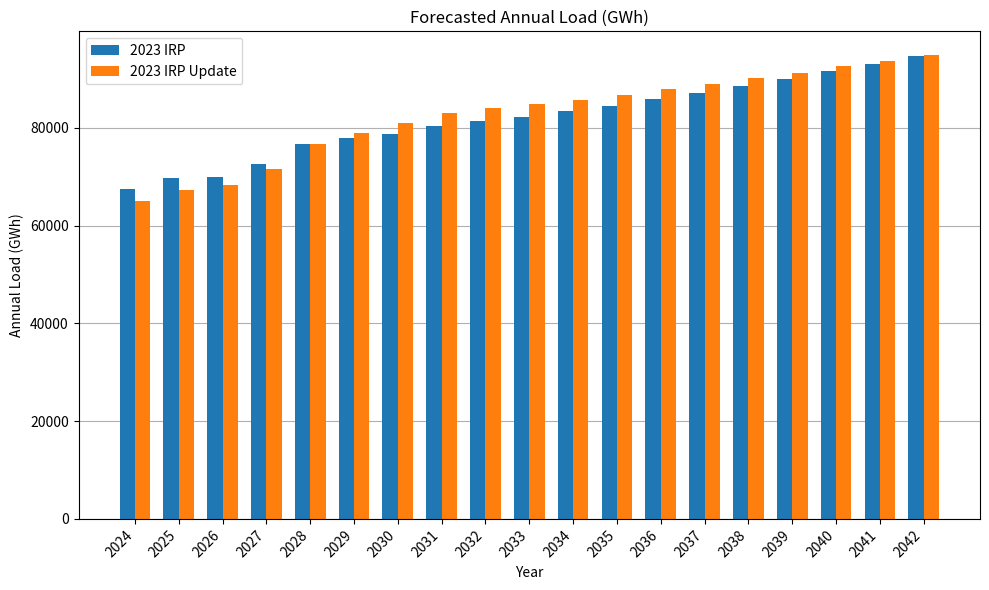

At which category is the sum across all series the highest?

2042